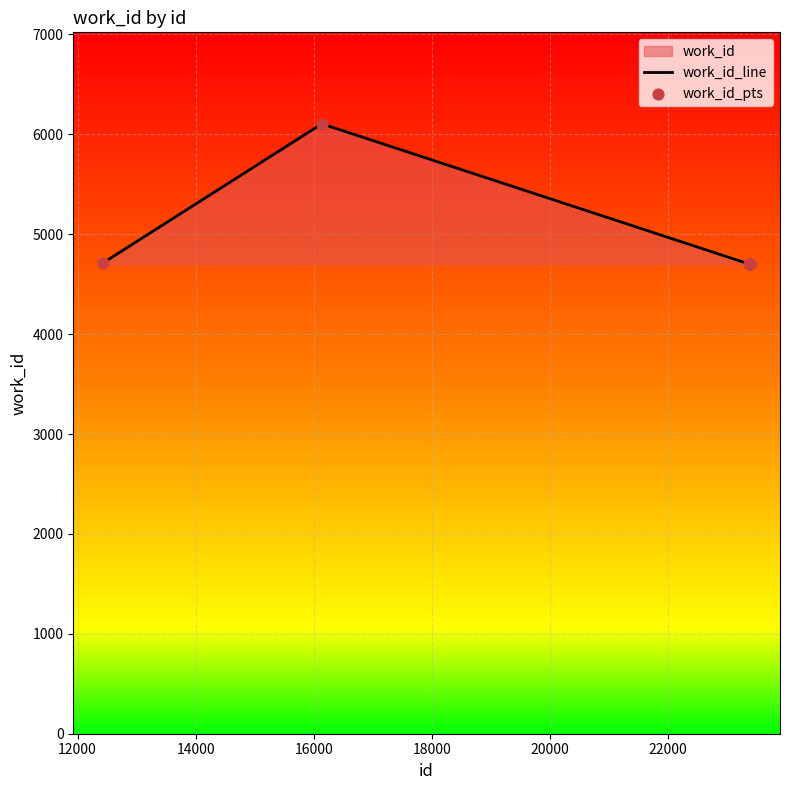

Which series contains the lowest Y value?

work_id_line